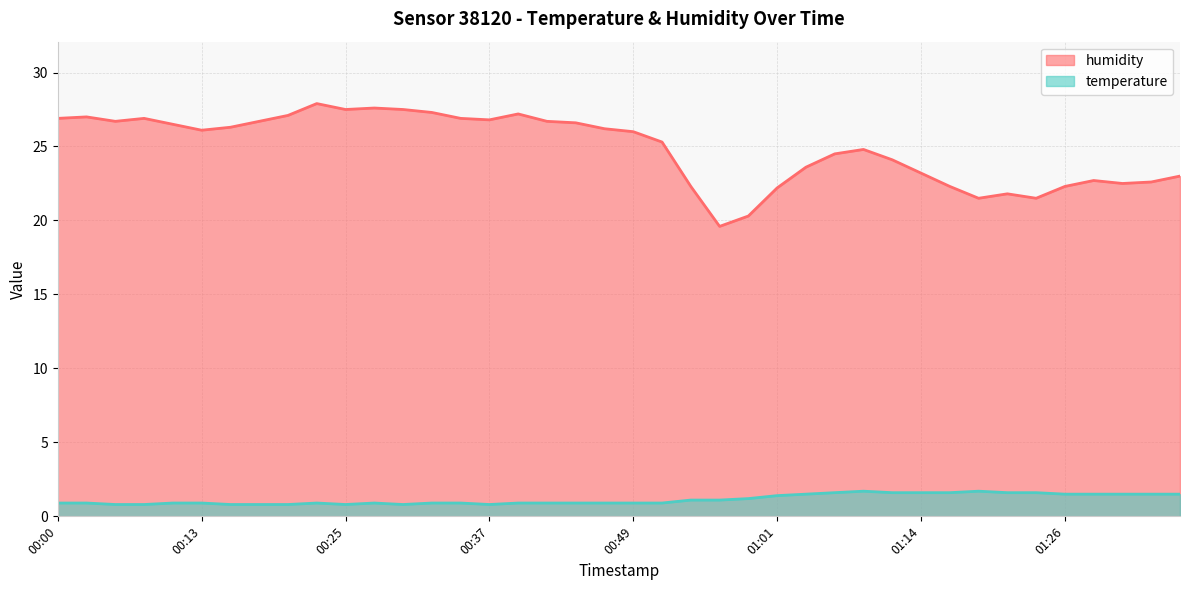

In humidity, how many points are higher than both neighbors (excluding endpoints)?

8